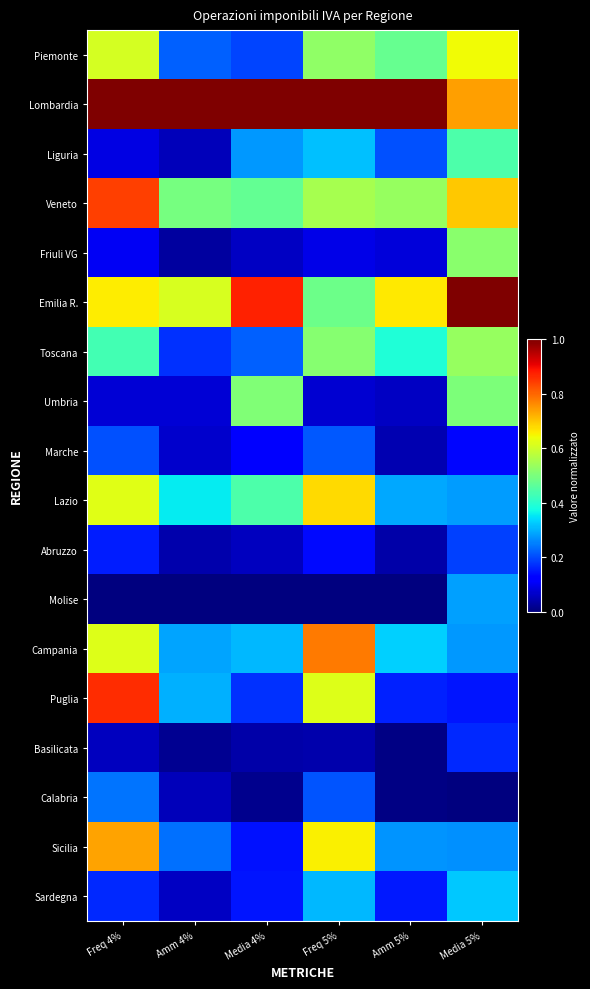

At how many categories does at least one series exceed 0?

6